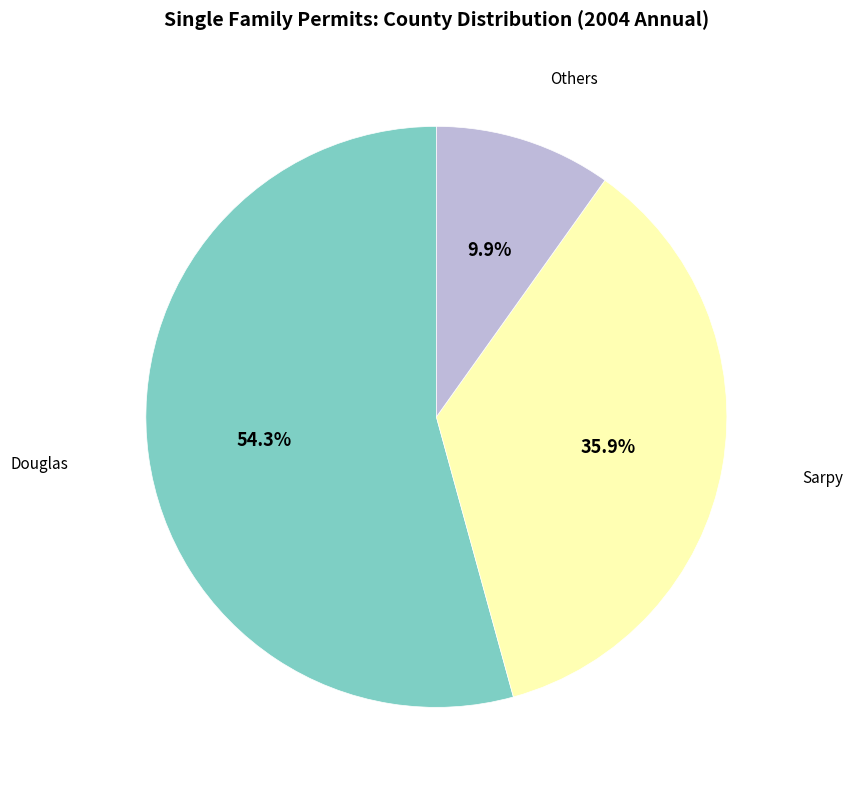

Is there any slice that represents more than half of the pie?

Yes